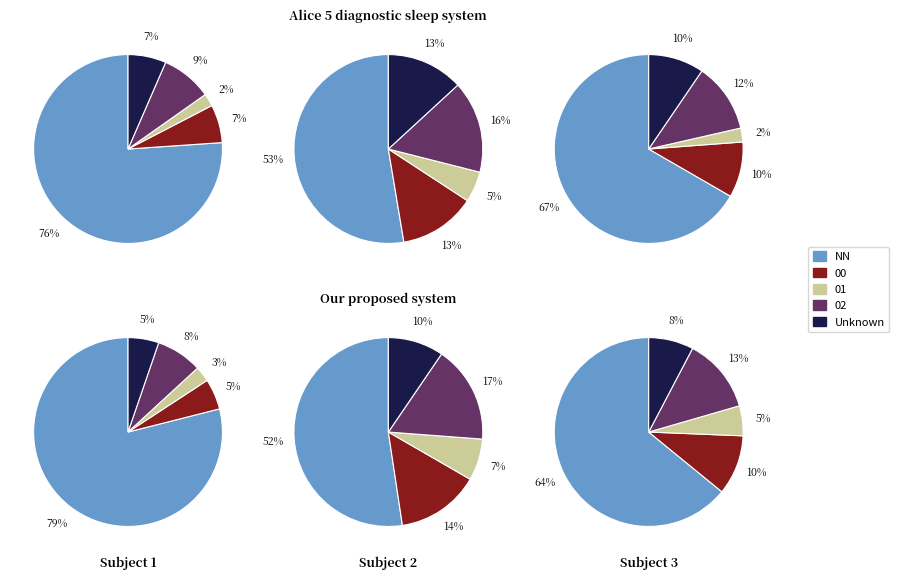

How much of the chart is everything except 01?

97.8%